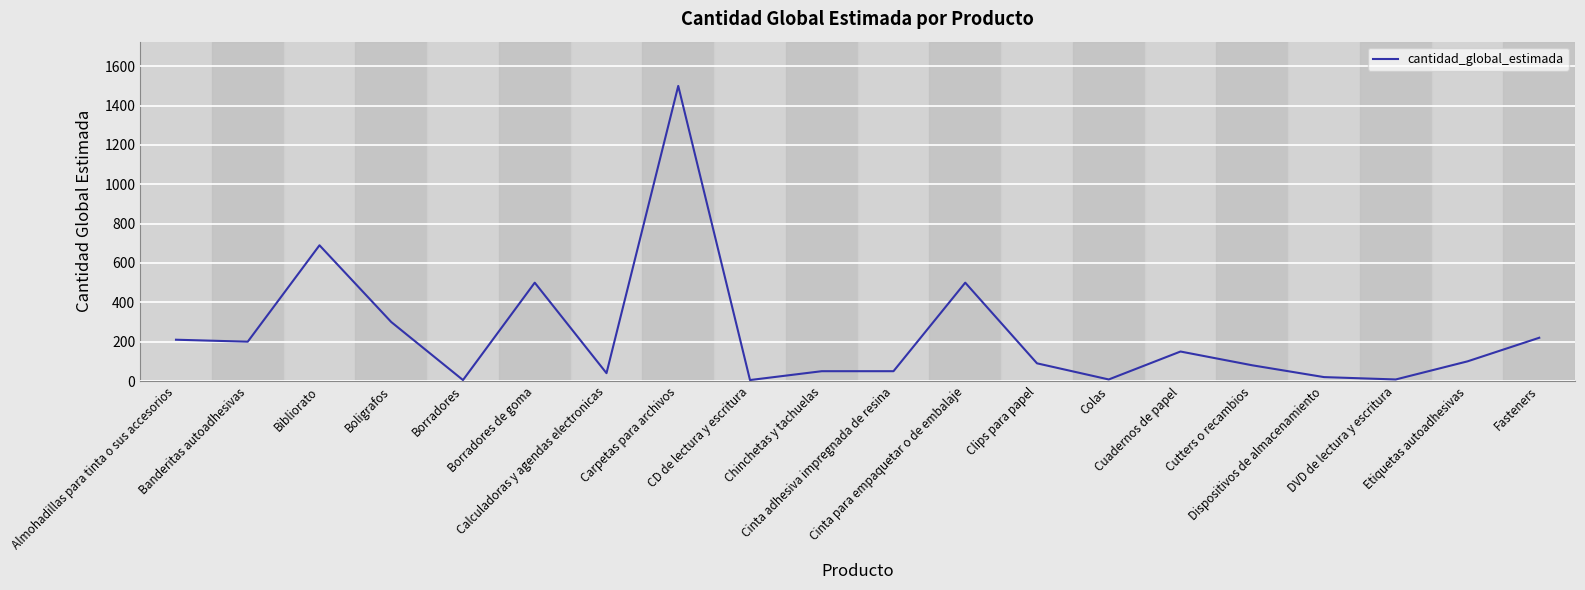

What is the maximum value shown in the chart?

1500